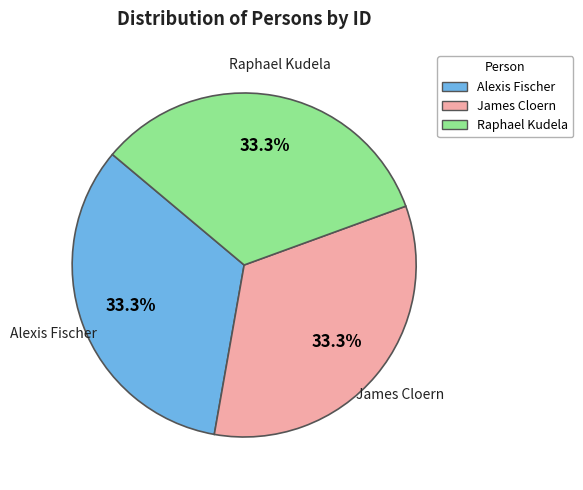

To the nearest percent, what is the average slice percentage?

33%